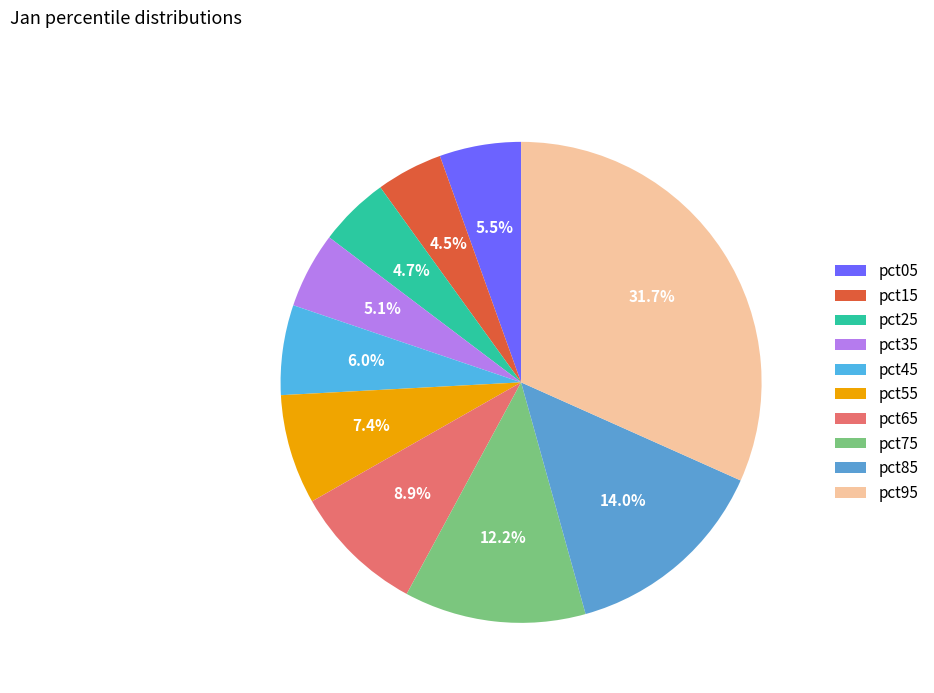

Count the number of slices in the pie.

10